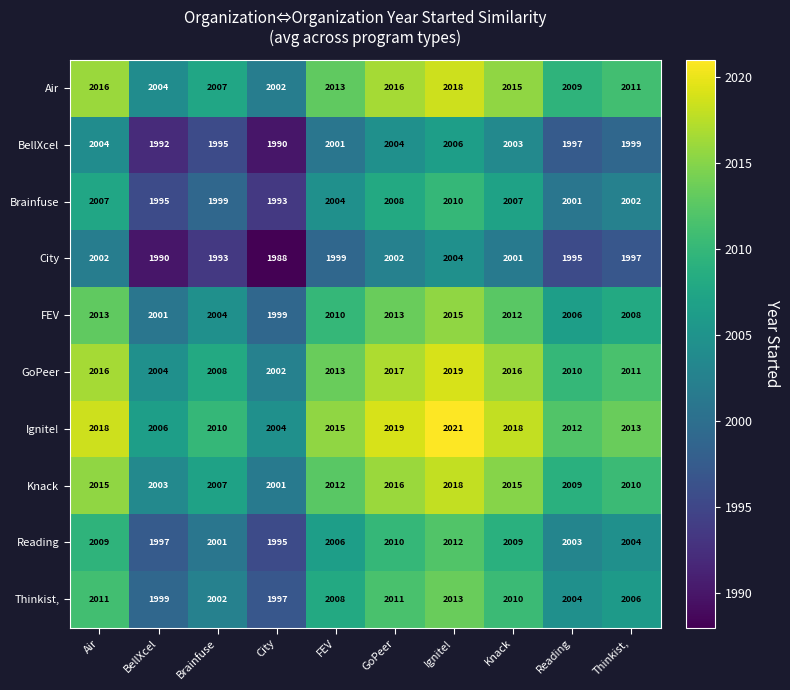

What value does the BellXcel series have at FEV?

2001